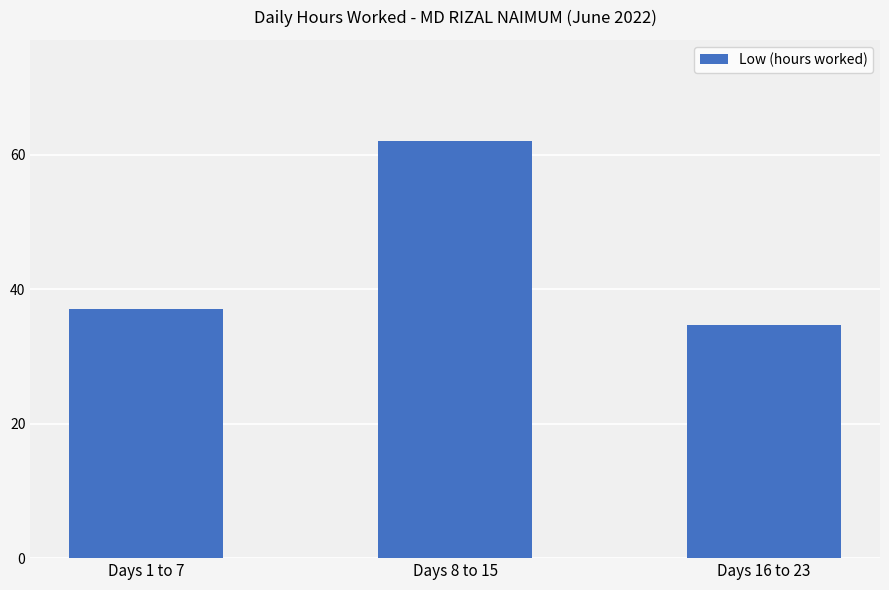

List the labels in order of value, largest first.

Days 8 to 15, Days 1 to 7, Days 16 to 23